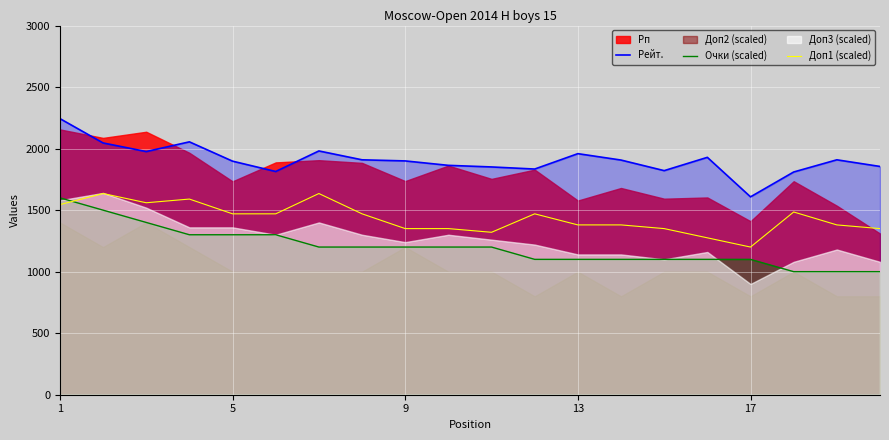

True or false: Доп1 (scaled) and Рейт. intersect in this chart.

False